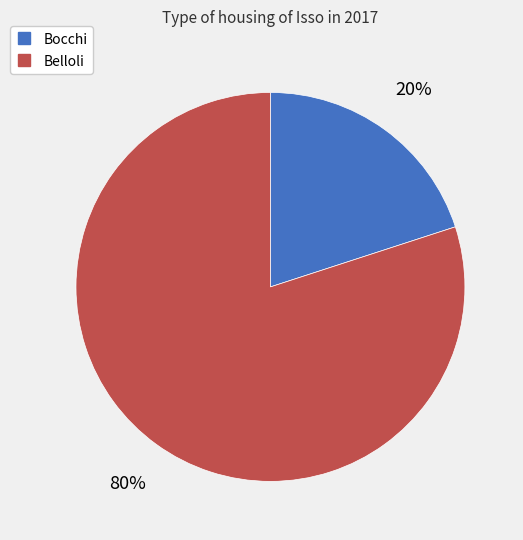

To the nearest percent, what is the difference between the Belloli and Bocchi slice percentages?

60%